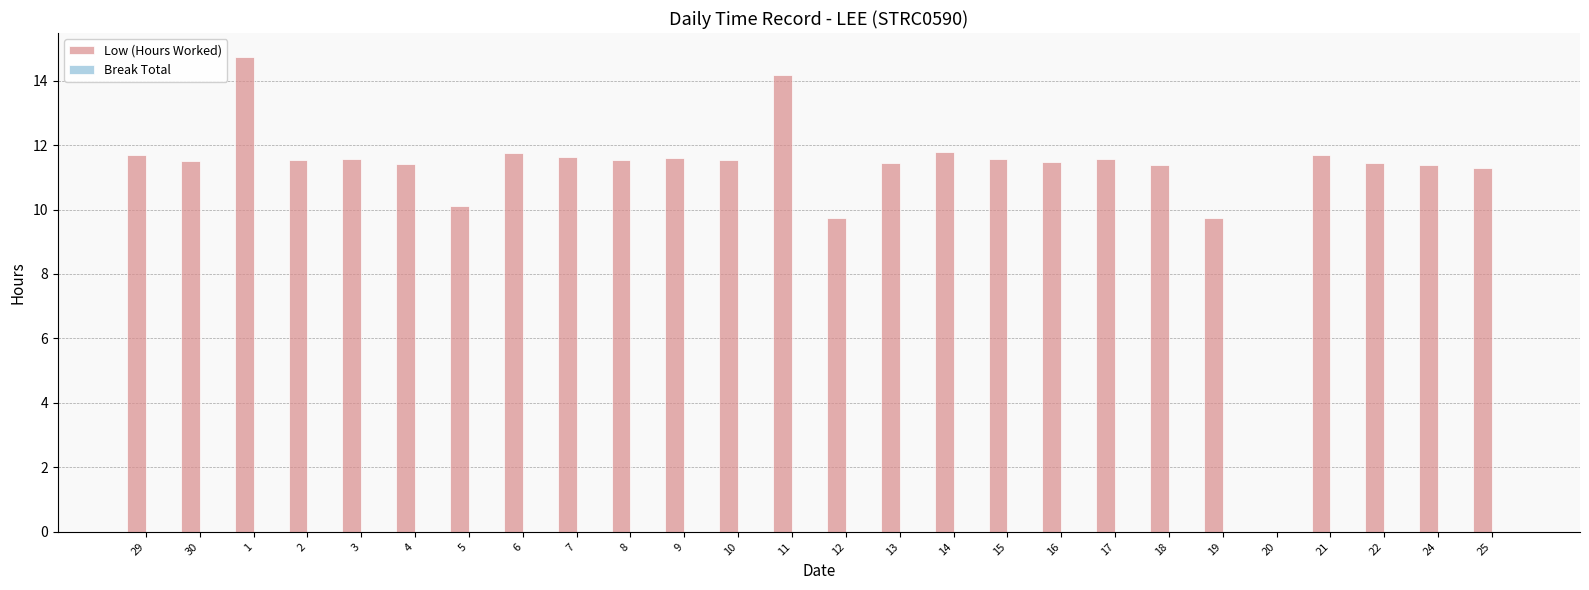

What is the sum of the values at 25 and 2?

22.8